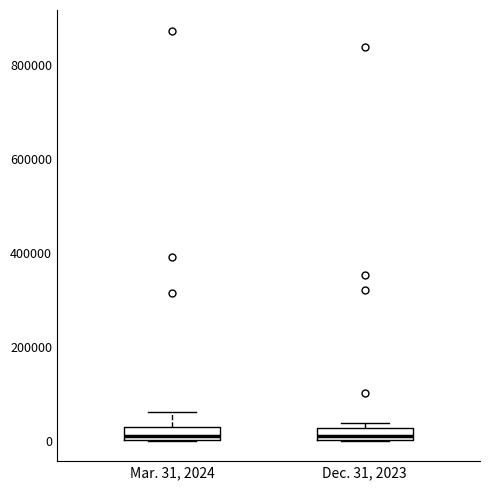

Where is the lower edge of the box for Mar. 31, 2024 on the y-axis? The values are not printed on the chart, so give them approximately, as read against the axis.

0